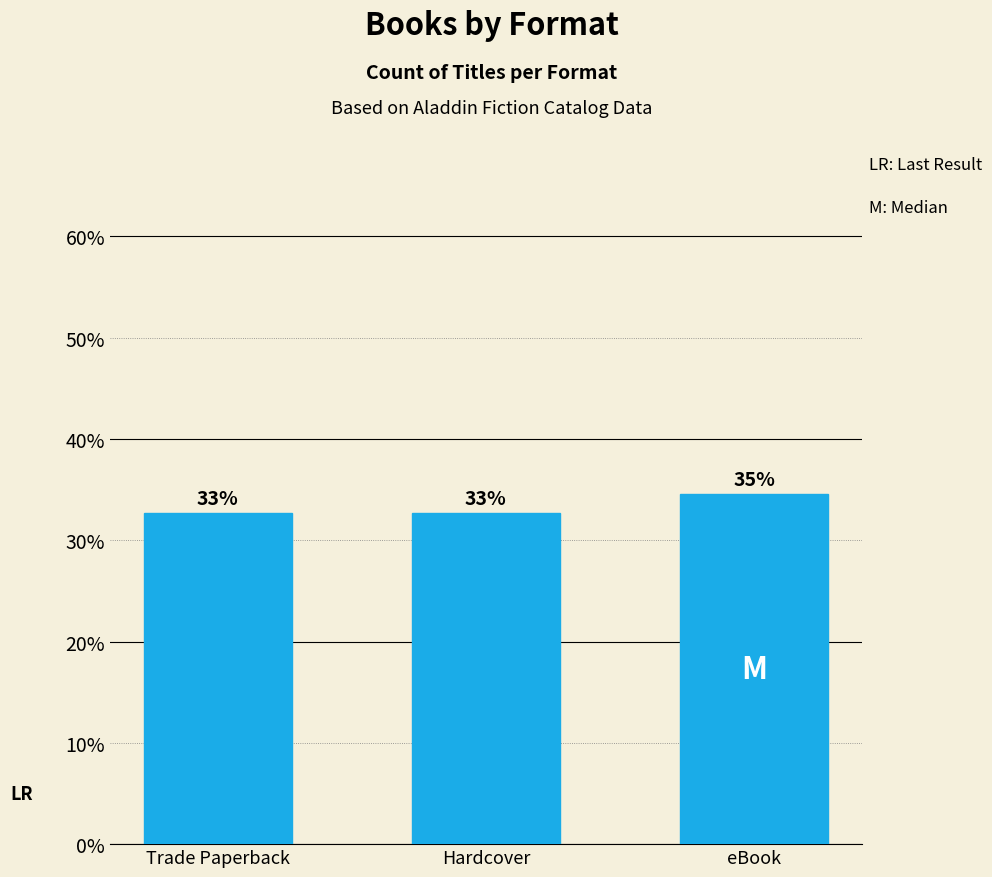

Which category has the lowest value across all series?

Trade Paperback